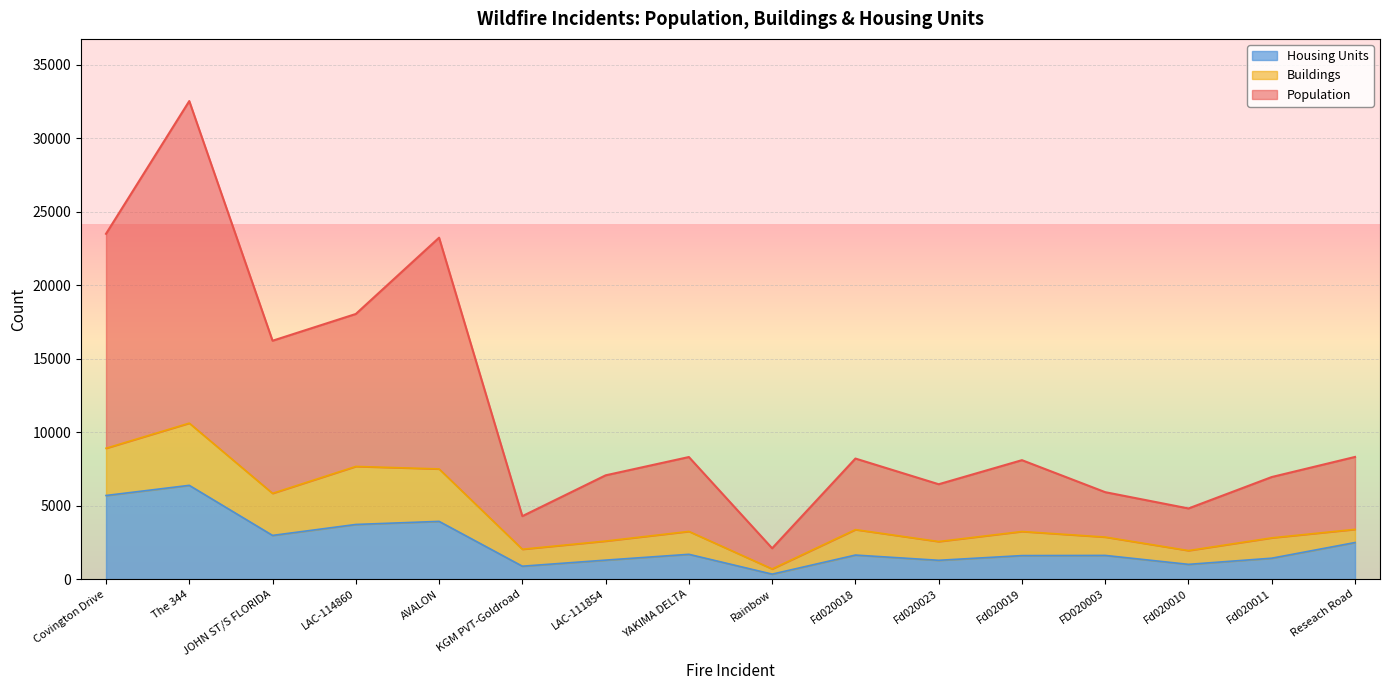

What is the total value across all series at Rainbow?

2103